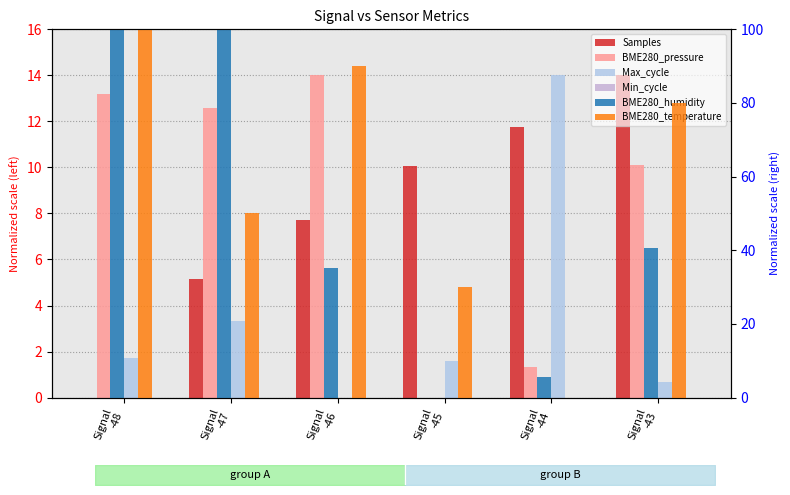

Which has a higher value, Signal
-46 or Signal
-47?

Signal
-46